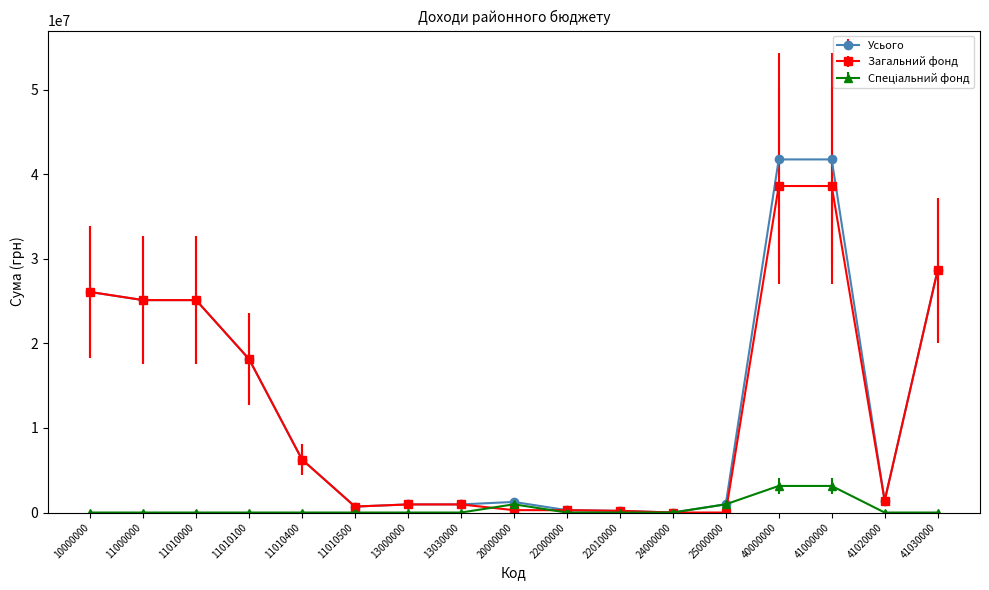

Where is Загальний фонд nearest to the value 19309028?

11010100